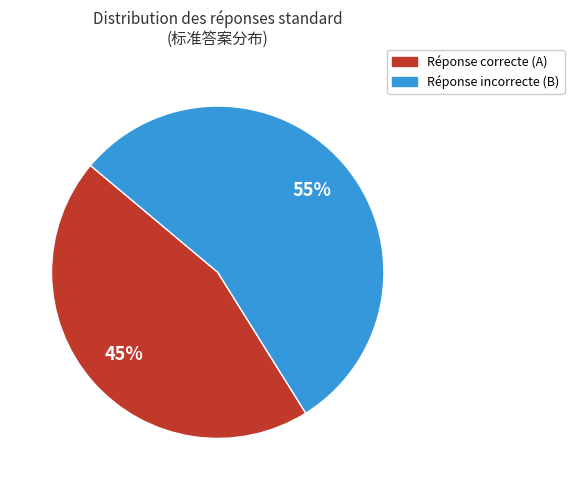

How many slices are in this pie chart?

2